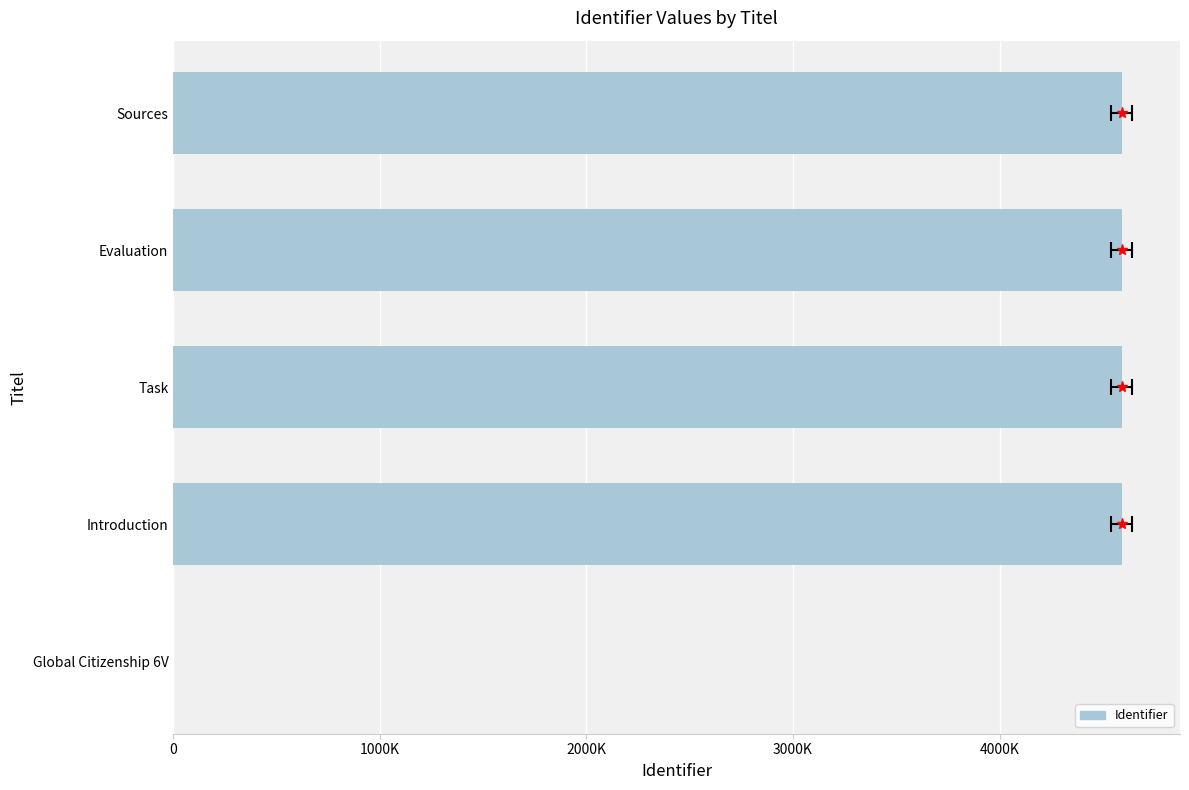

How many values are below 4591225?

2